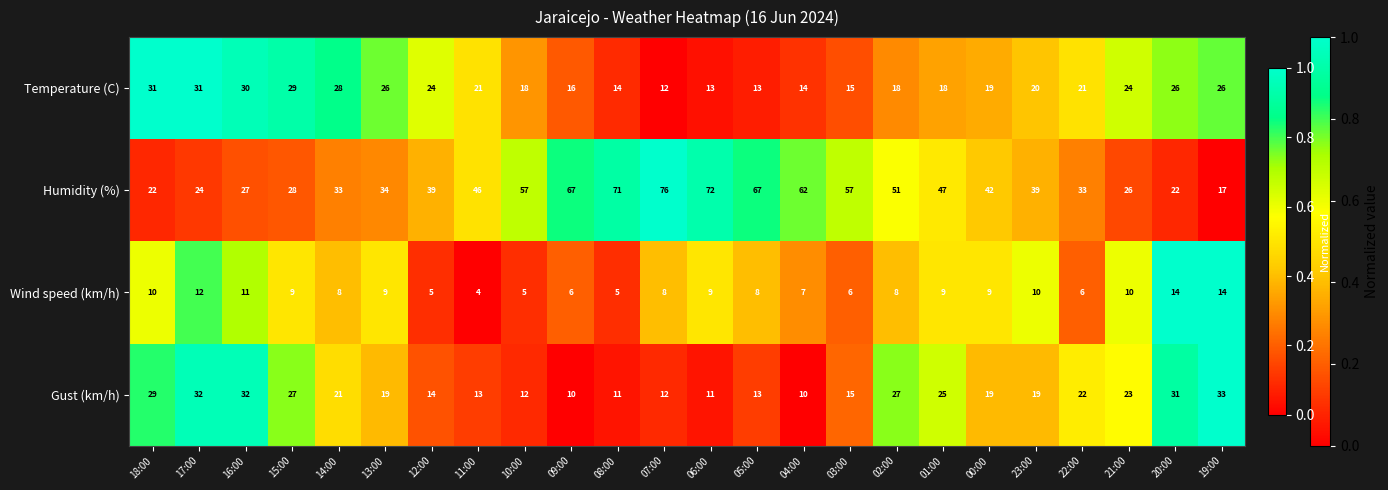

The Humidity (%) series shows 84 at 02:00. True or false?

False